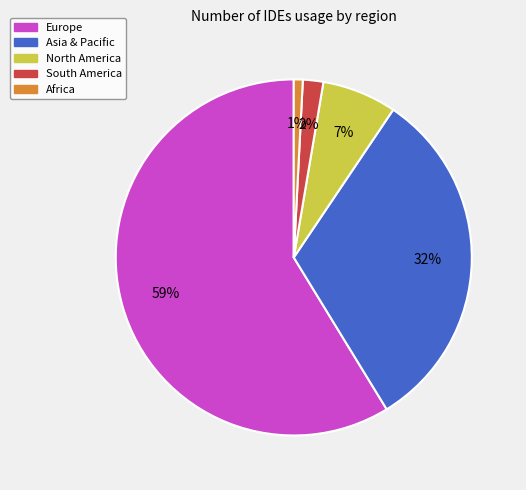

To the nearest percent, what is the average slice percentage?

20%